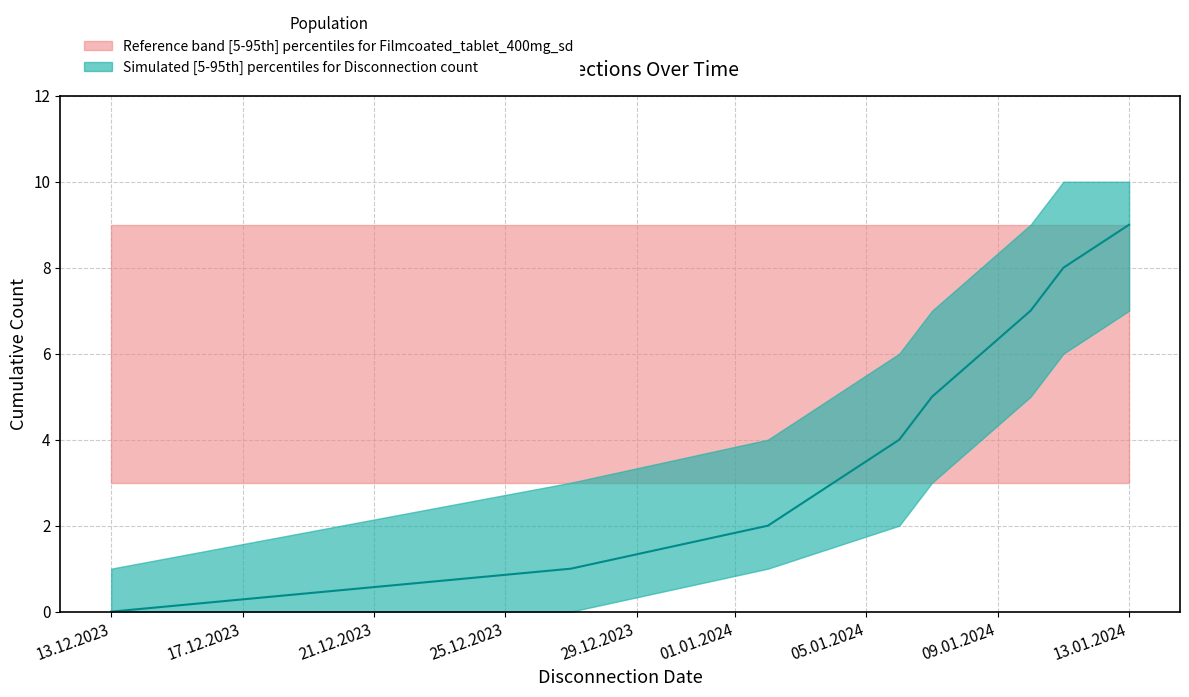

How many lines are shown in the chart?

2